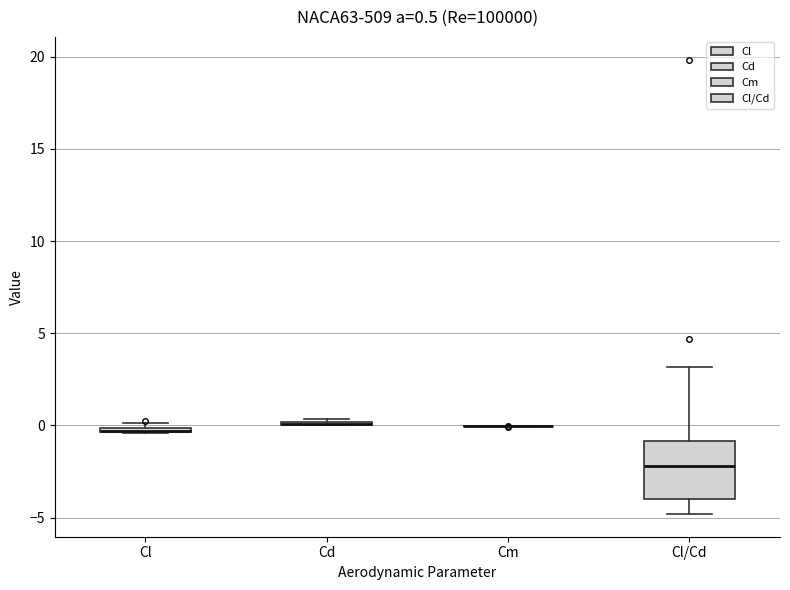

Comparing the boxes themselves (not the whiskers), which one is the tallest?

Cl/Cd